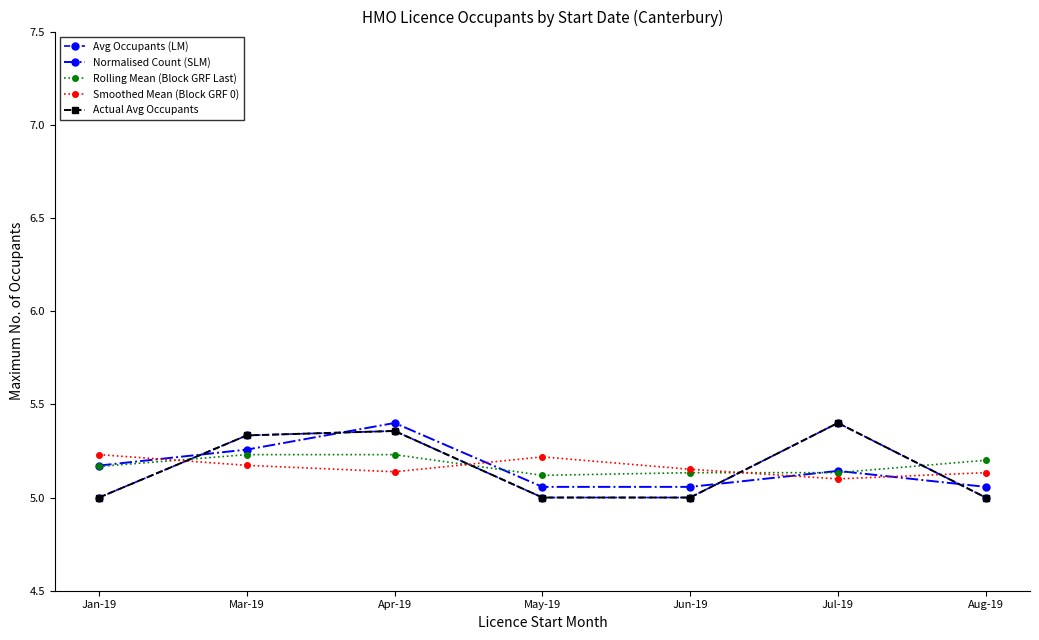

What is the difference between the maximum and minimum values in the Actual Avg Occupants series?

0.4